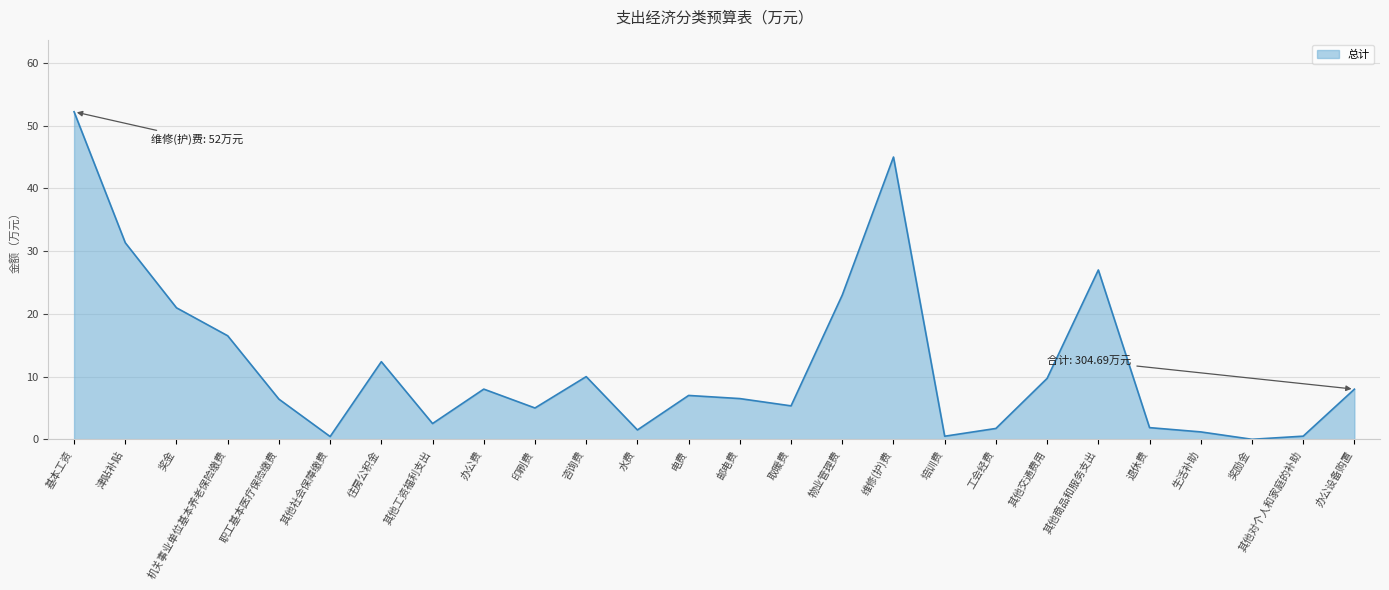

What is the ratio of the value at 邮电费 to the value at 办公费?

0.8